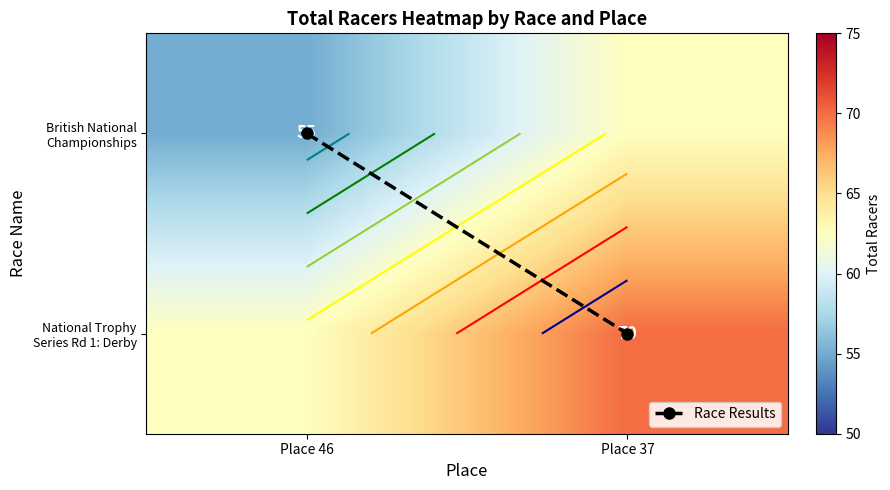

Read the British National Championships value at Place 37.

62.5